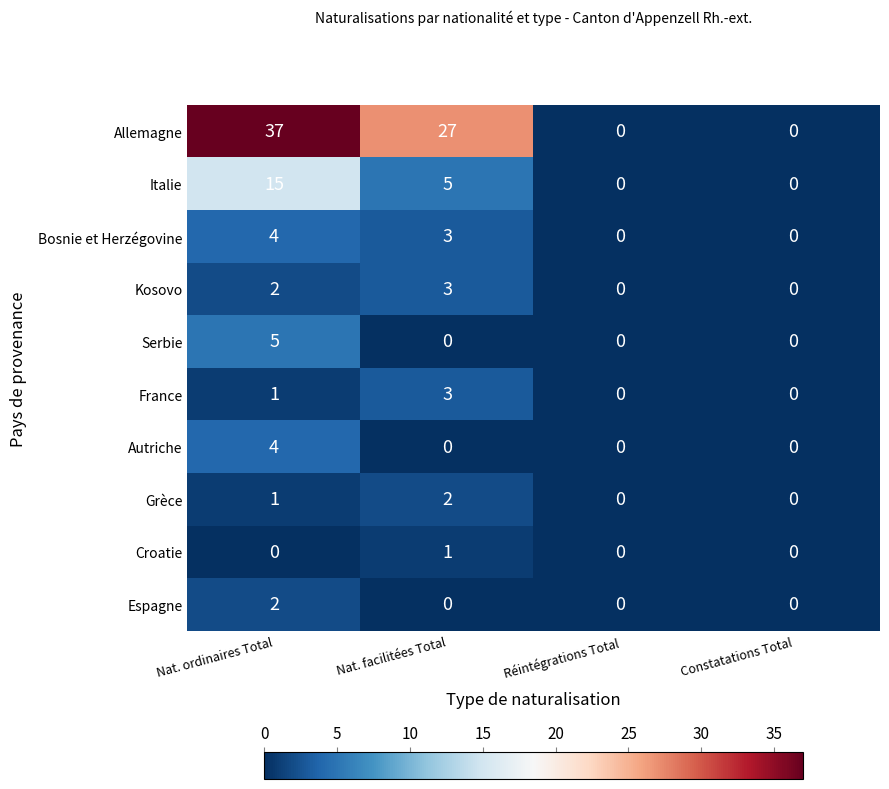

The value of Croatie at Nat. facilitées Total is 1. True or false?

True